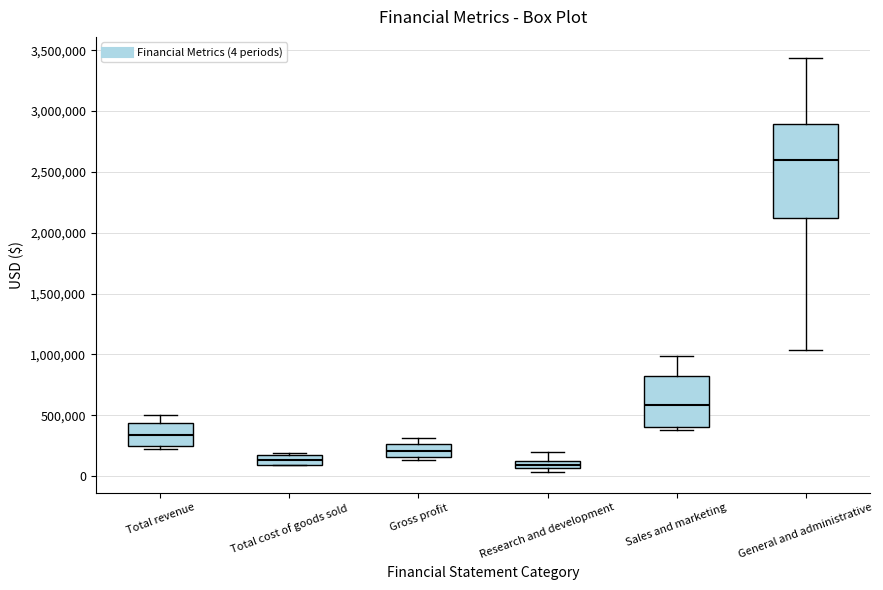

Where is the upper edge of the box for Research and development on the y-axis? The values are not printed on the chart, so give them approximately, as read against the axis.

150000